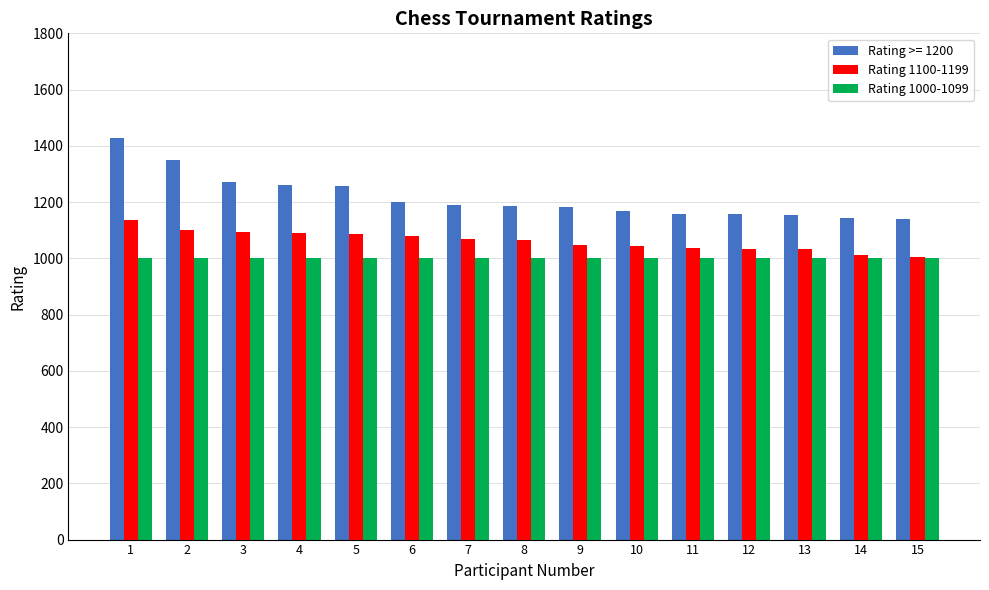

Which series has the largest total across all categories?

Rating >= 1200